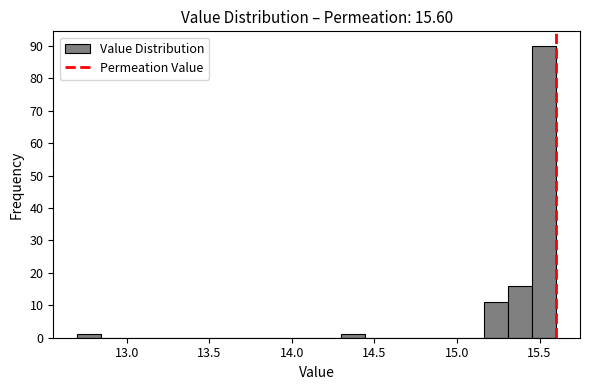

Read against the x-axis, roughly where is the centre of the tallest bar?

15.55